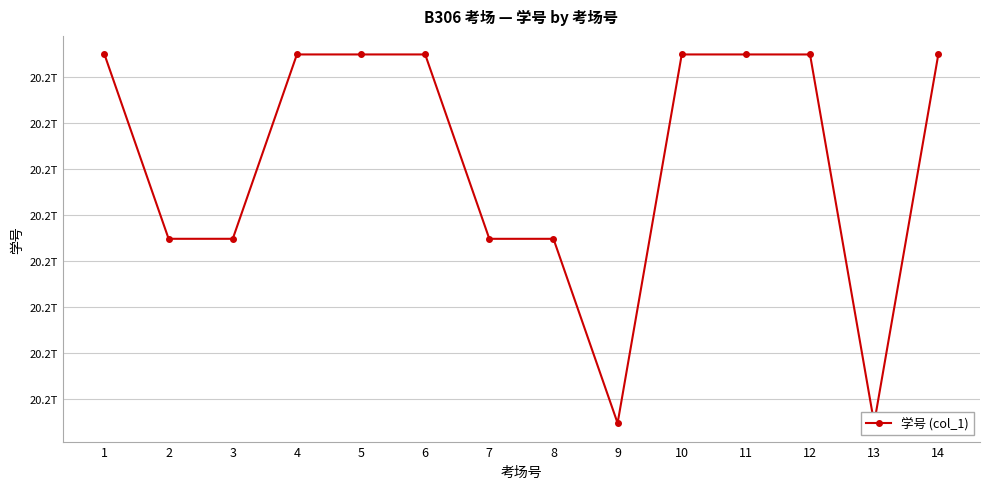

Which has a higher value, 7 or 13?

7